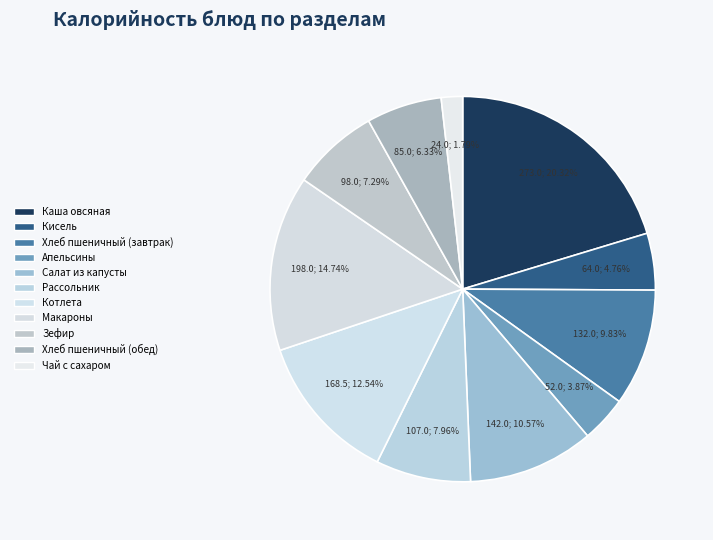

Count the number of slices in the pie.

11